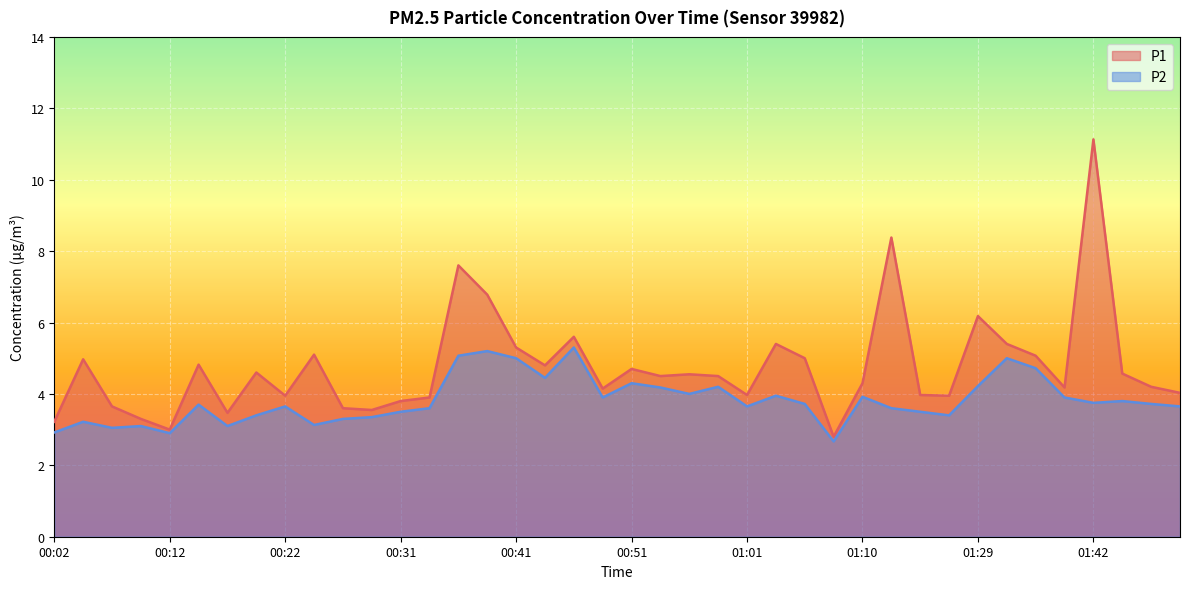

What is the value of the P1 point at the 33rd from the left?

6.2